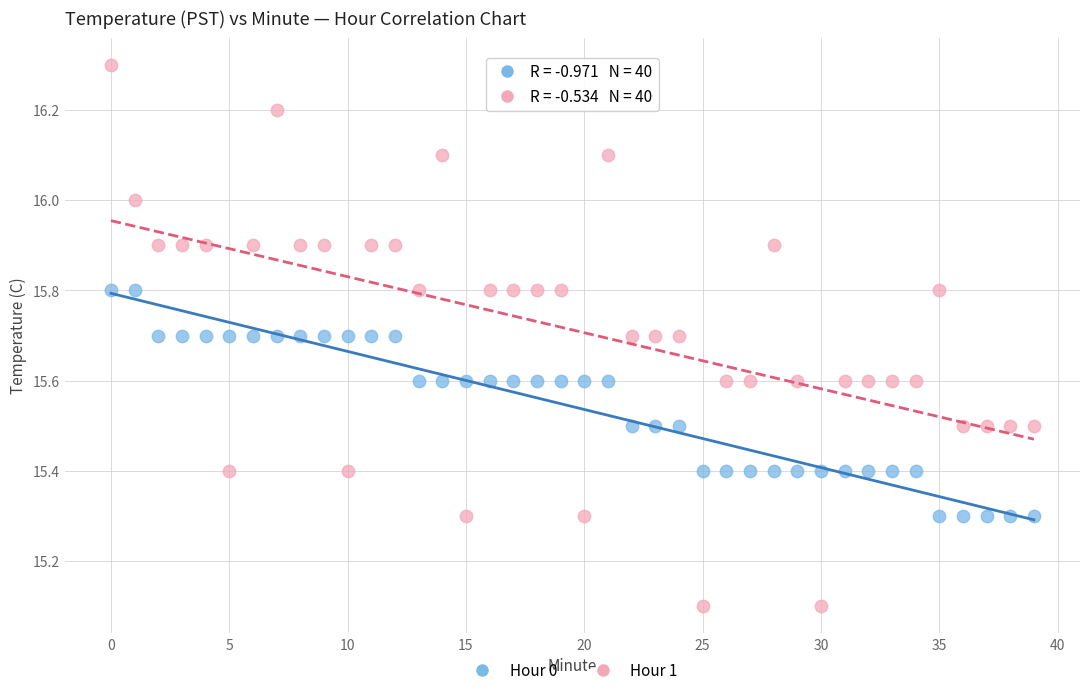

Which series reaches the maximum Y coordinate?

Hour 1